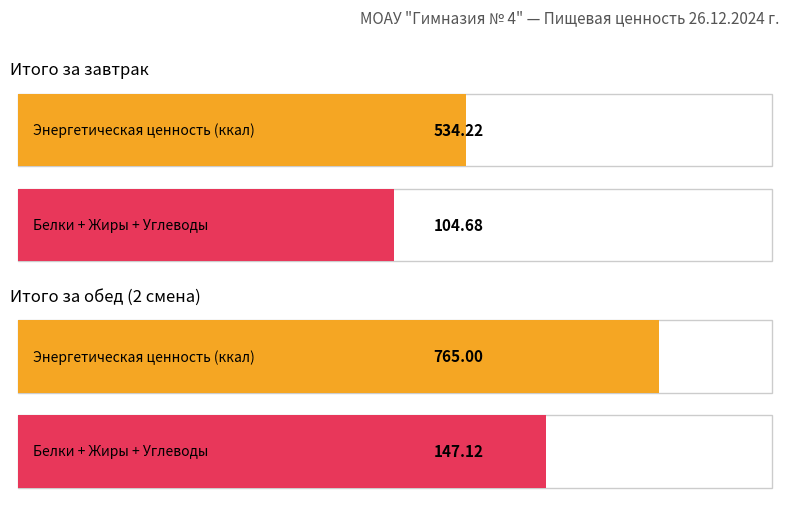

Count the number of categories in the chart.

2